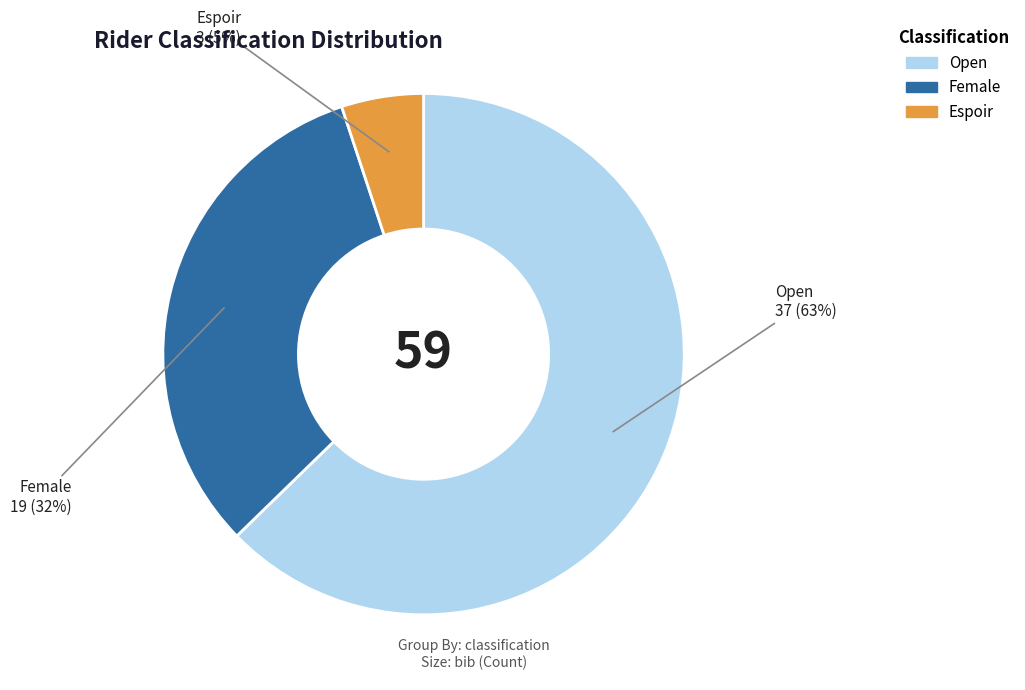

Which category accounts for the majority?

Open